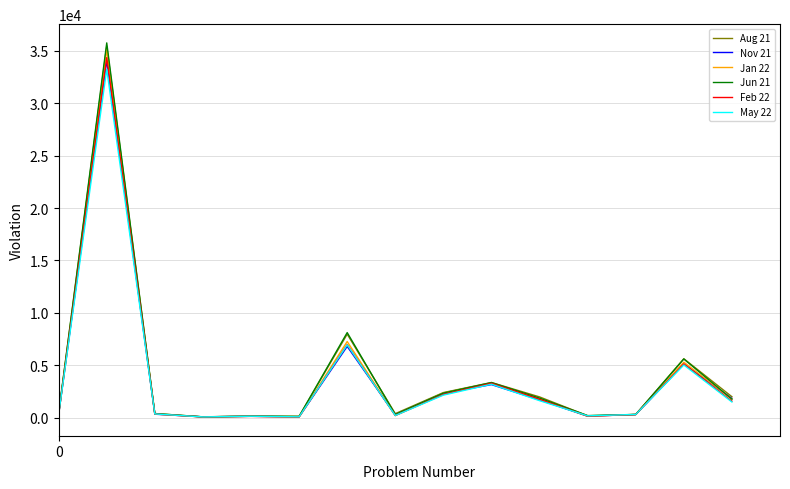

Which series has the widest spread of values?

Jun 21